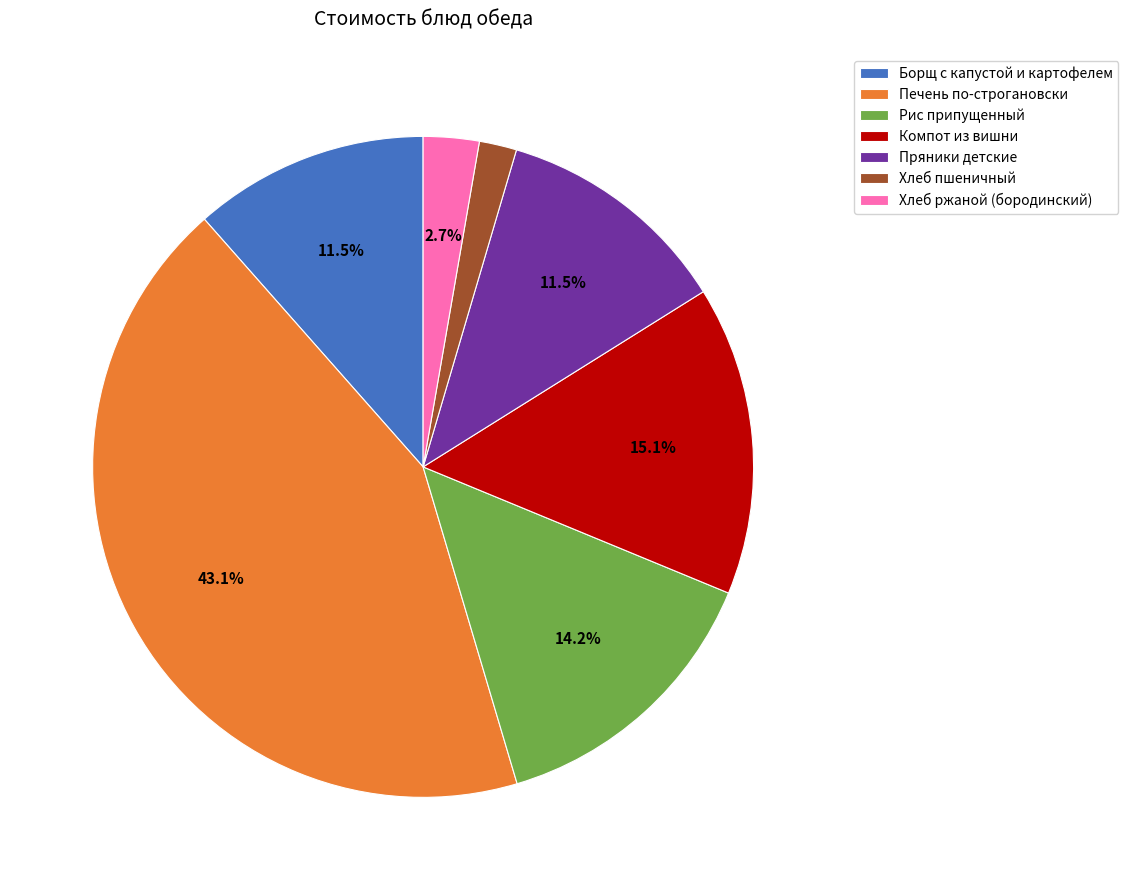

To the nearest percent, what is the difference between the largest and smallest slice percentages?

41%